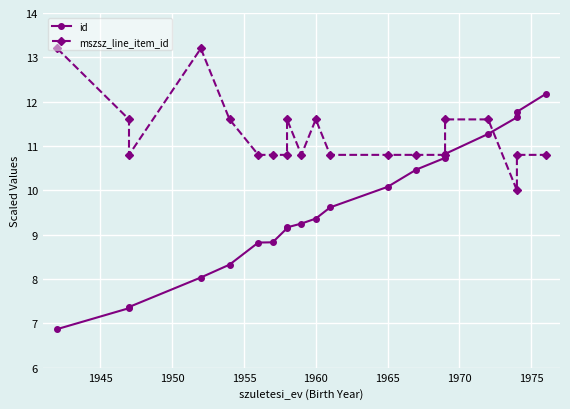

What is the sum of all mszsz_line_item_id values?

224.8